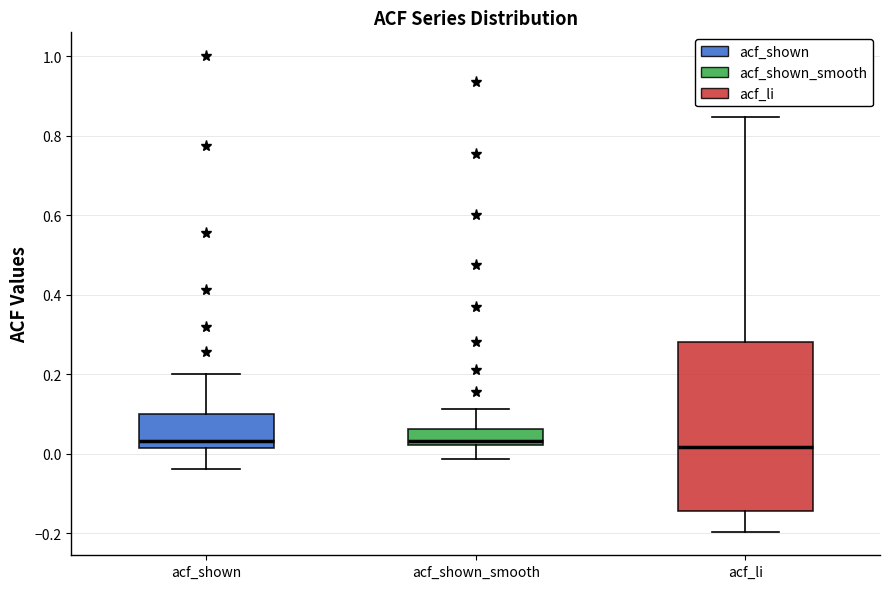

Reading left to right, read every box against the y-axis: the position of its median line, the range the box covers, and the ends of its whiskers. The values are not printed on the chart, so give them approximately, as read against the axis.

acf_shown: median 0.04, box 0.02 to 0.10, whiskers -0.04 to 0.20
acf_shown_smooth: median 0.04, box 0.02 to 0.06, whiskers -0.02 to 0.12
acf_li: median 0.02, box -0.14 to 0.28, whiskers -0.20 to 0.84